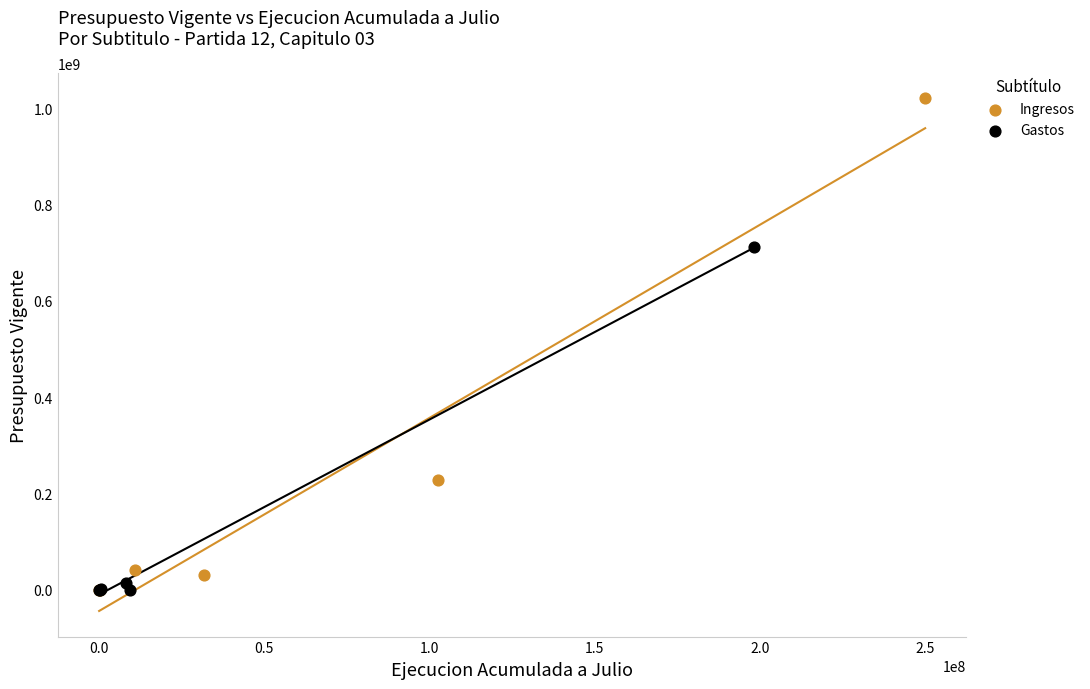

What are all the series names shown in the legend?

Ingresos, Gastos